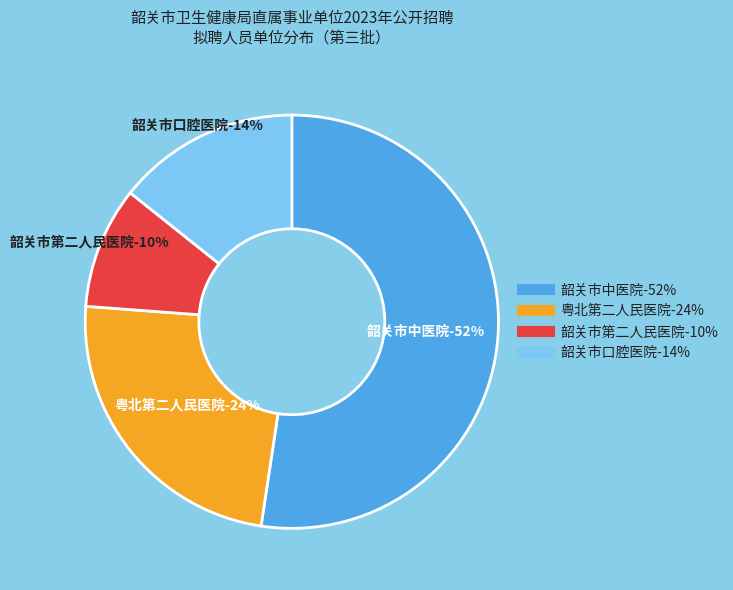

To the nearest percent, what portion does 韶关市第二人民医院 represent?

10%